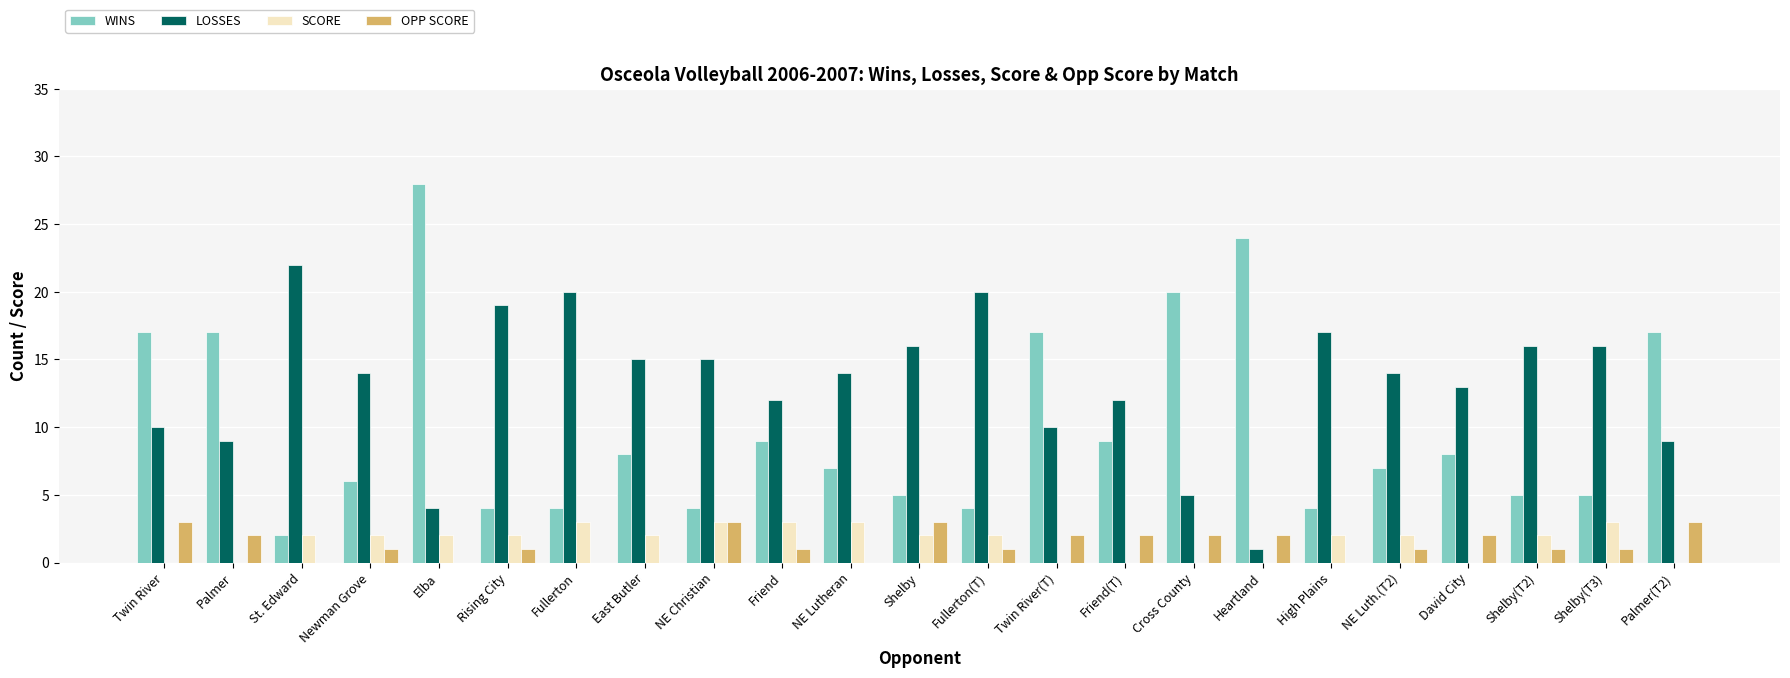

The value of LOSSES at Shelby is 24. True or false?

False